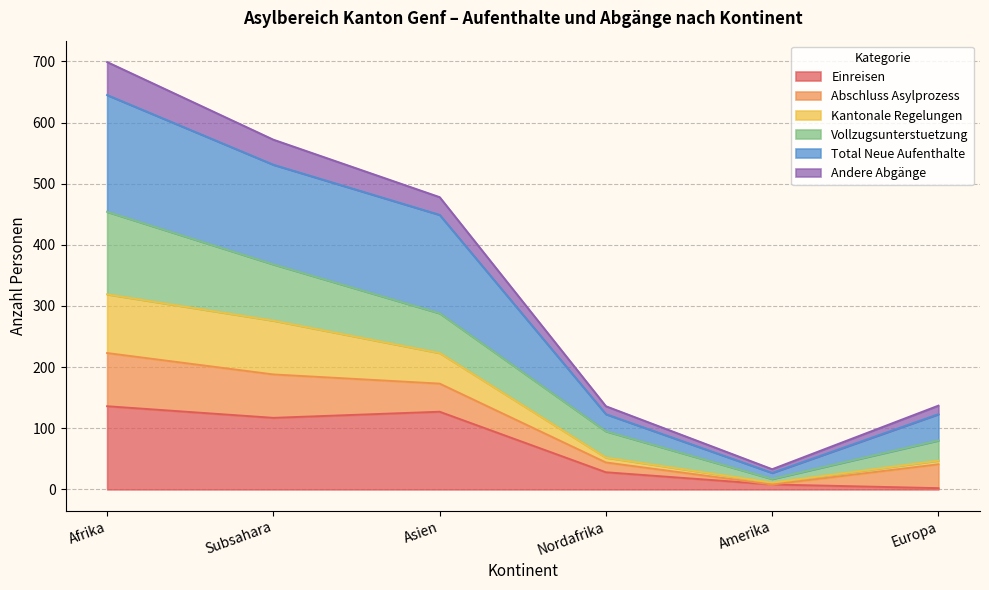

What is the highest value of the Einreisen series?

136